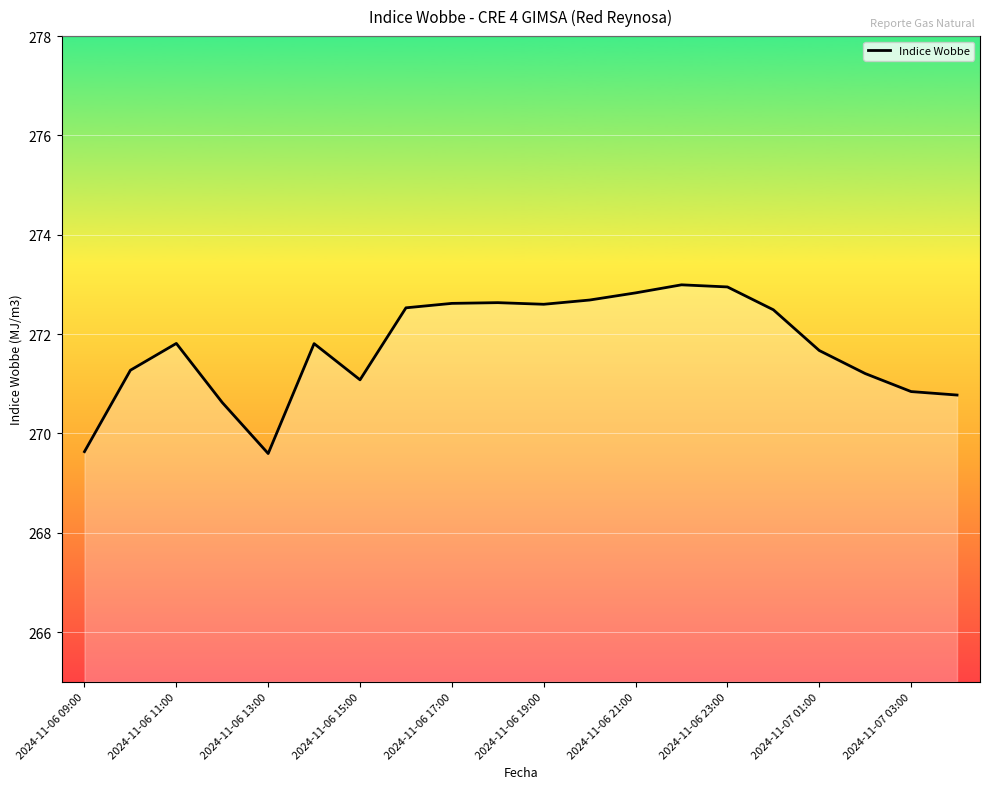

What is the difference between the maximum and minimum values?

3.4